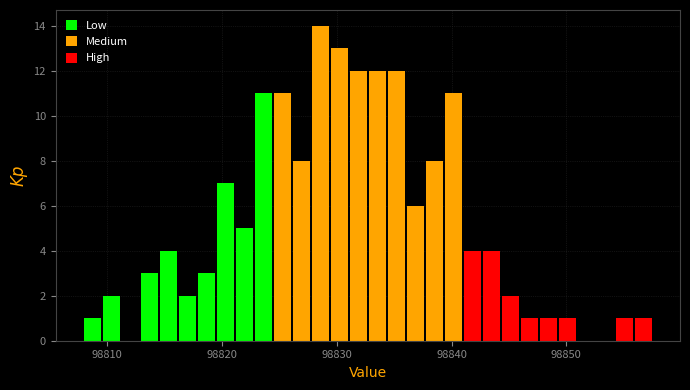

Read against the x-axis, roughly where is the centre of the tallest bar?

98829